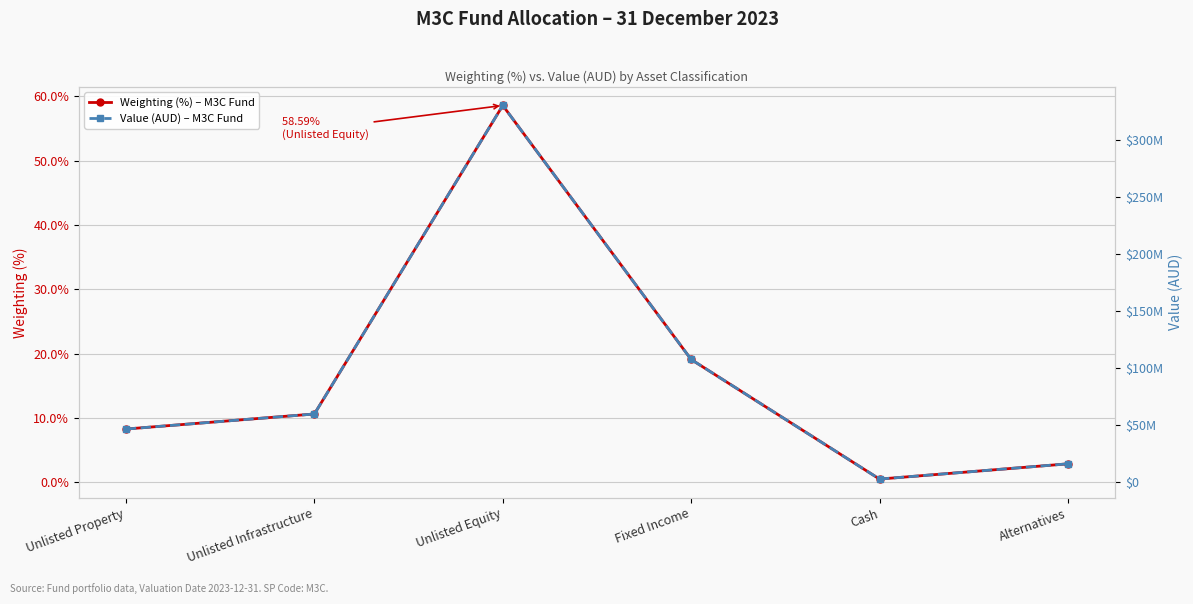

Which series has the widest spread of values?

Value (AUD) – M3C Fund